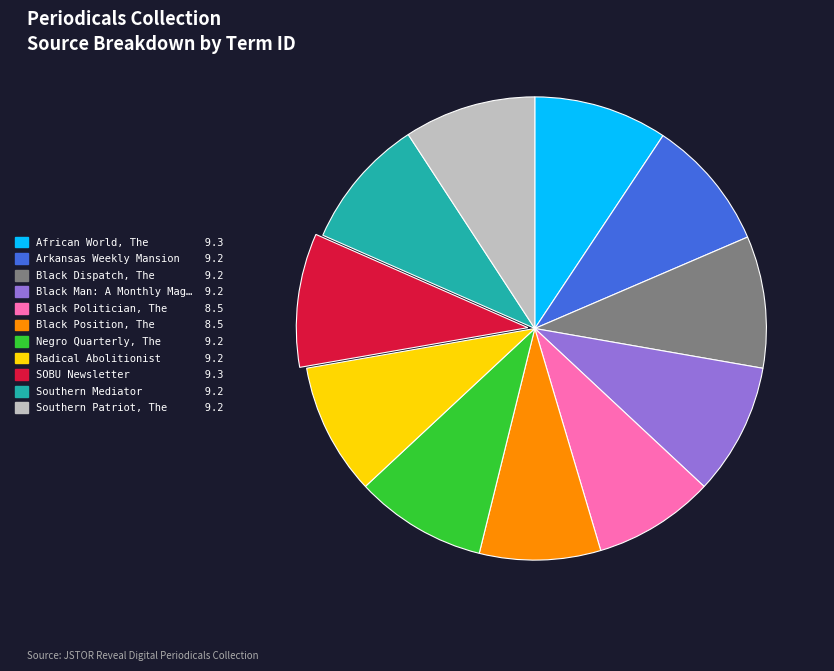

Which has a higher value, Black Politician, The 8.5 or Radical Abolitionist 9.2?

Radical Abolitionist 9.2